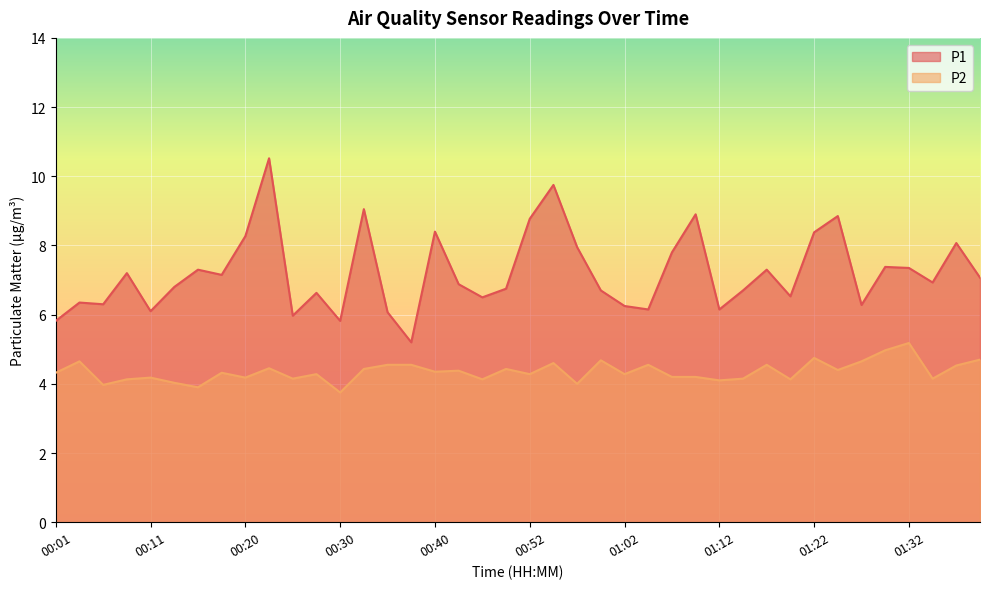

Is the value of P2 at 00:11 greater than the value of P1 at 01:10?

No